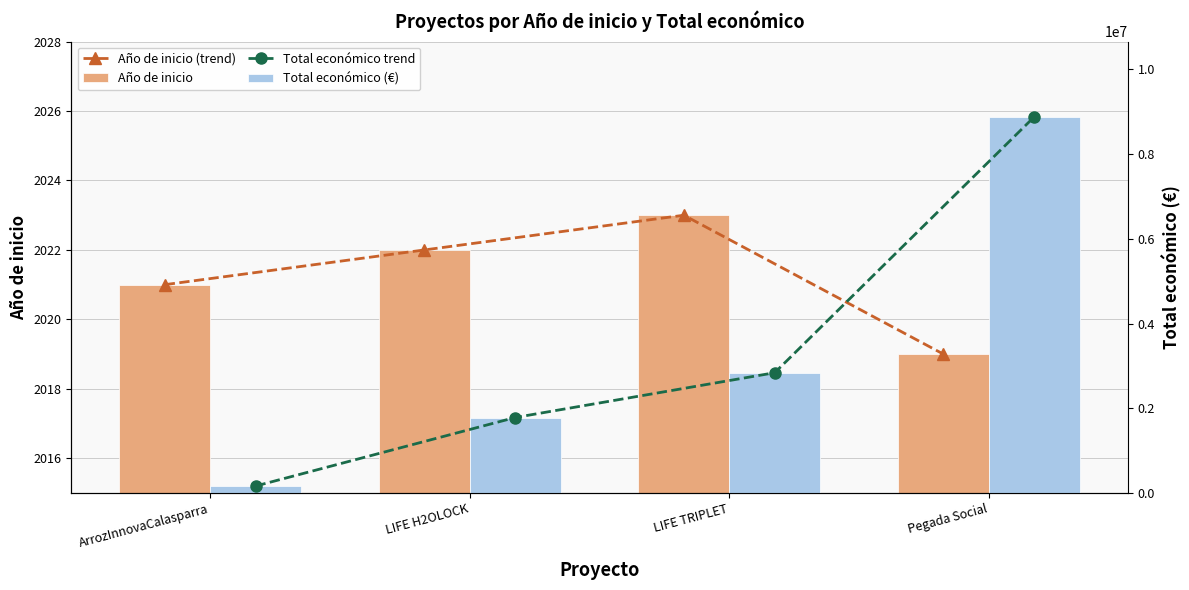

How many values in the Año de inicio (trend) series exceed 2022?

1